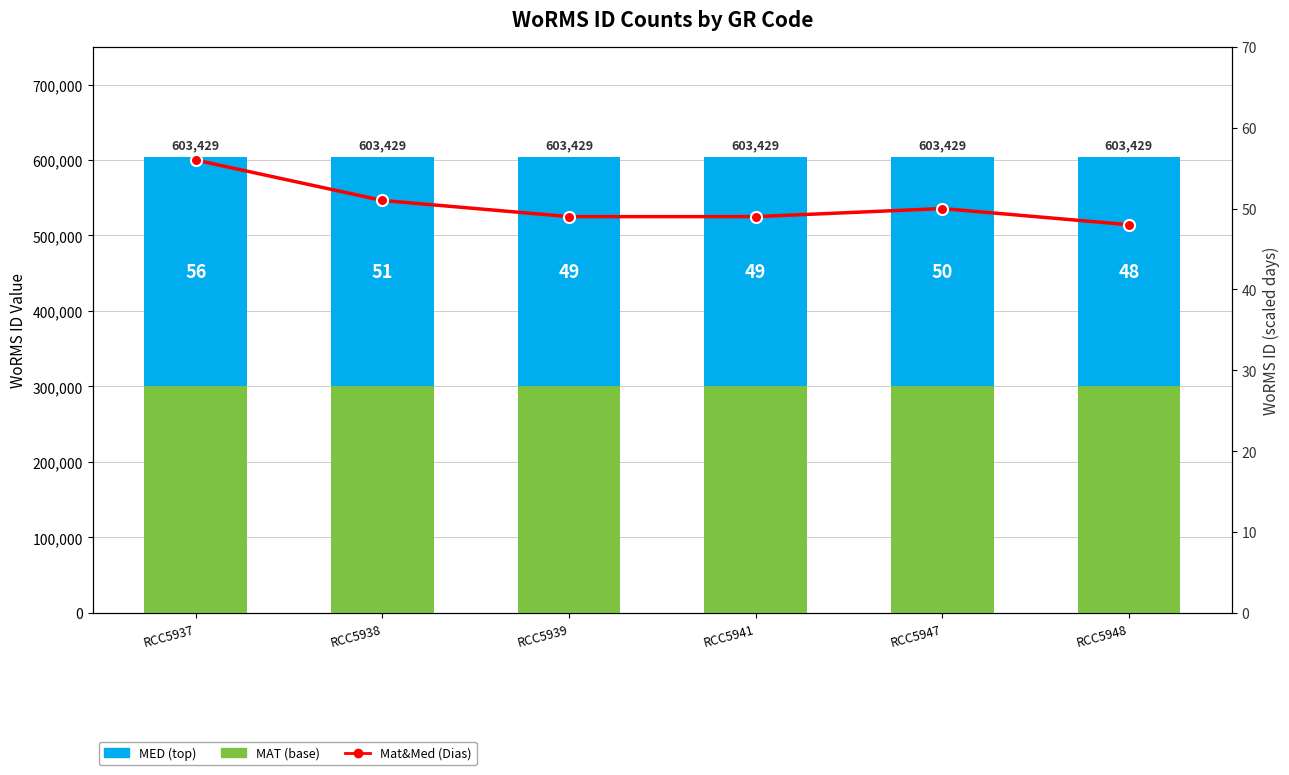

Rank the series at RCC5938 from highest to lowest value.

MED, MAT, Mat&Med (Dias)